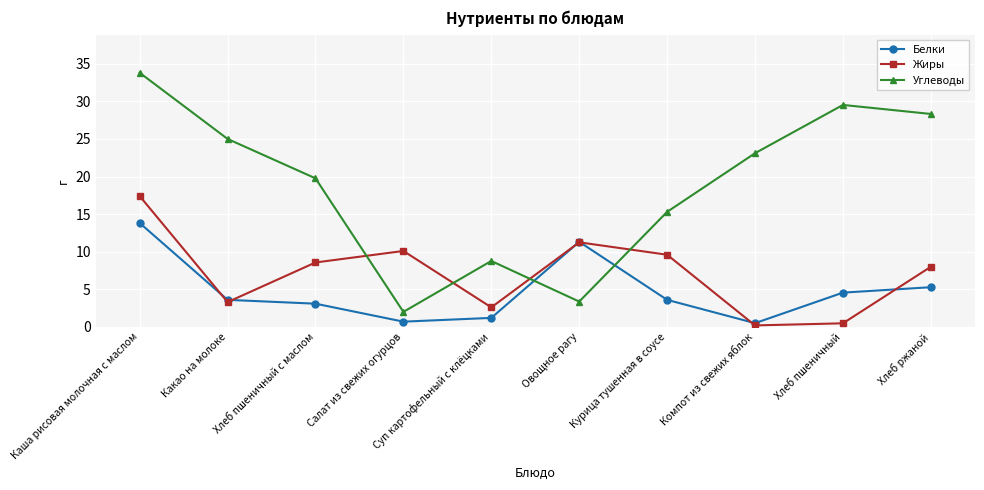

How many data points does each series have?

10